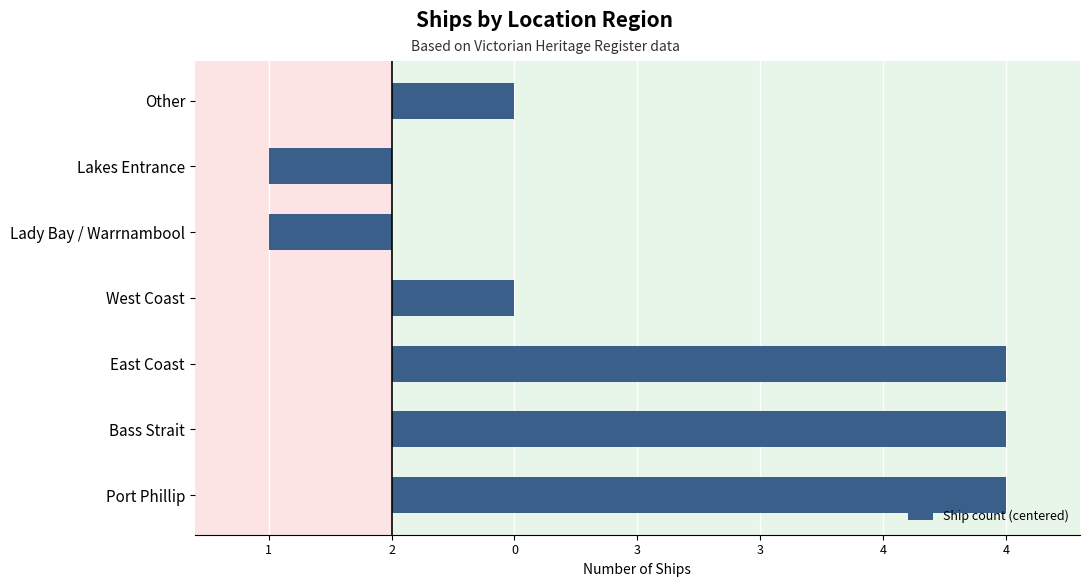

Where does the data first go above 0?

Port Phillip